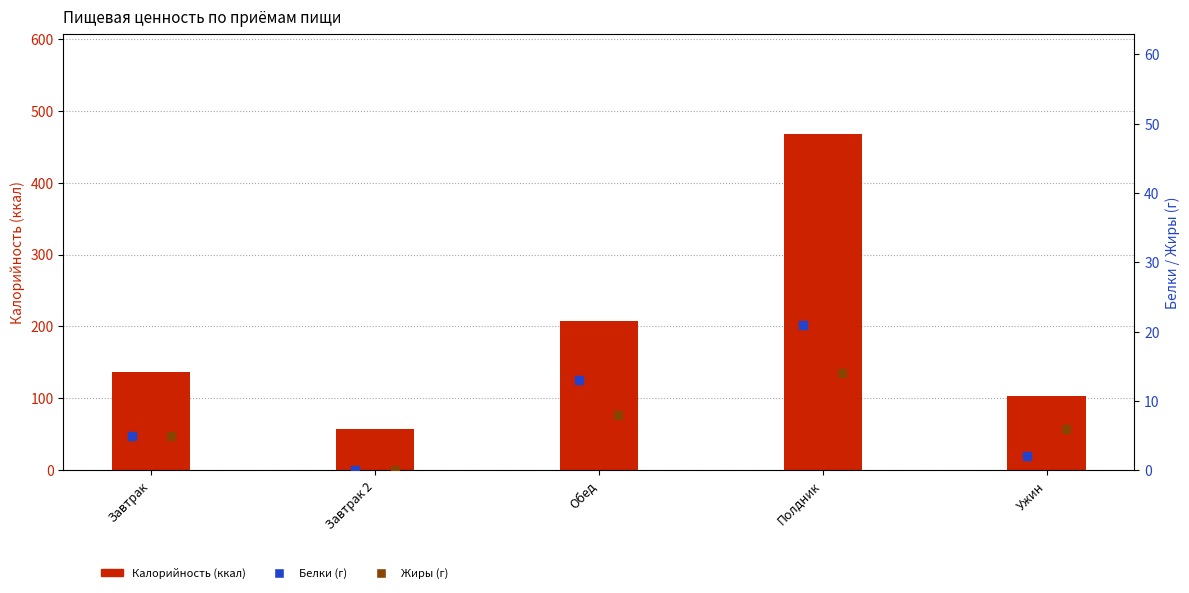

At which category is the sum across all series the highest?

Полдник